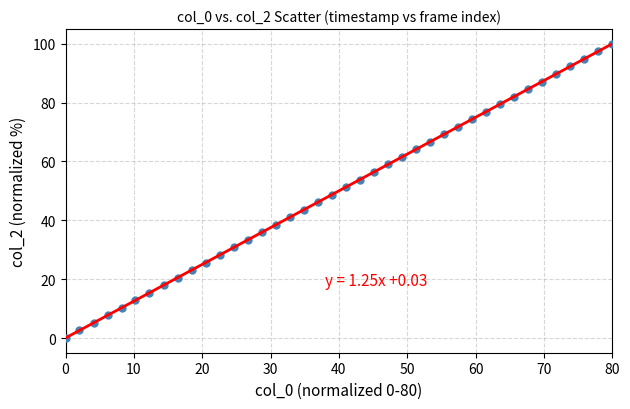

What is the range of Y values (max minus min)?

100.0